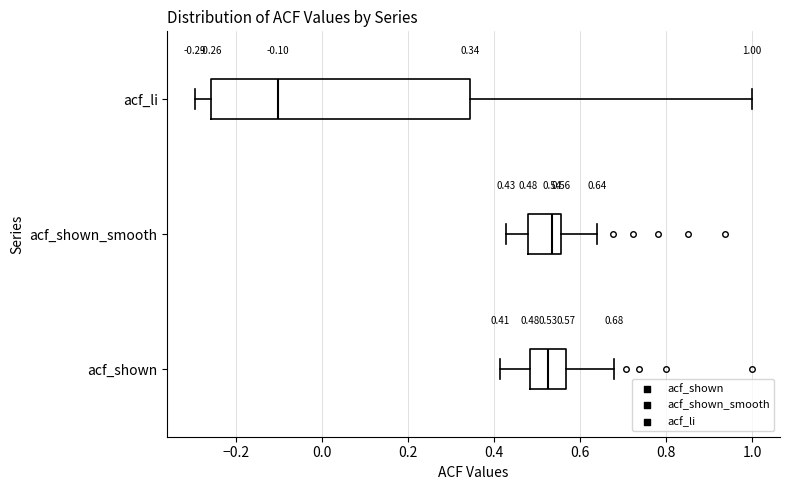

Which box's median line is the furthest to the left?

acf_li